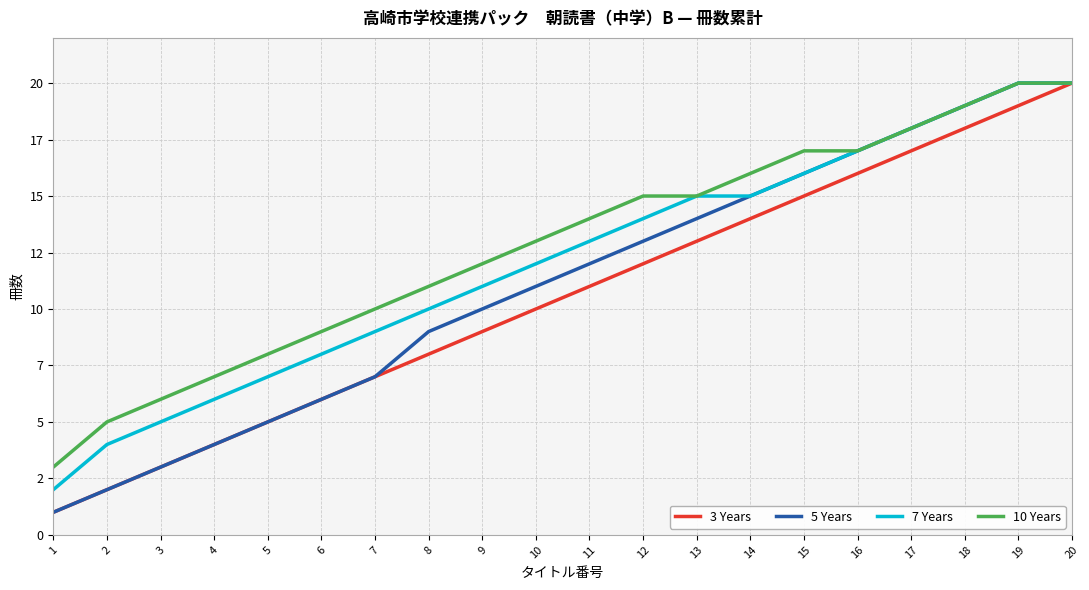

Which label corresponds to the largest value in the chart?

20